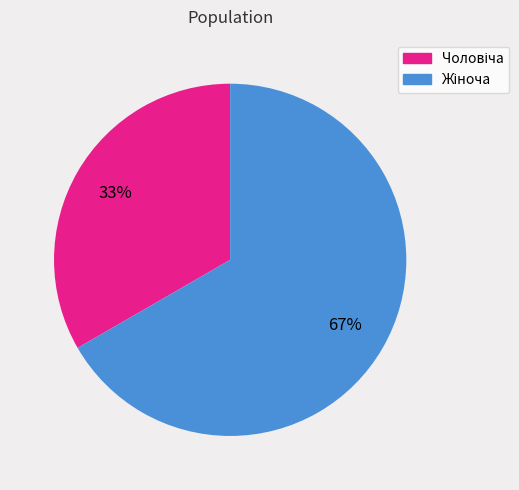

Is there any slice that represents more than half of the pie?

Yes